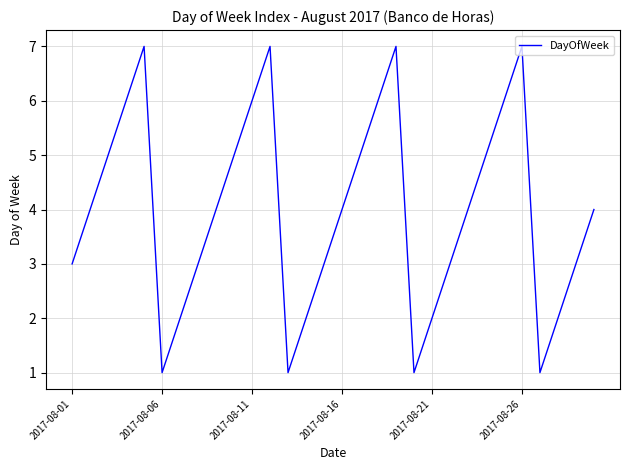

What is the maximum value shown in the chart?

7